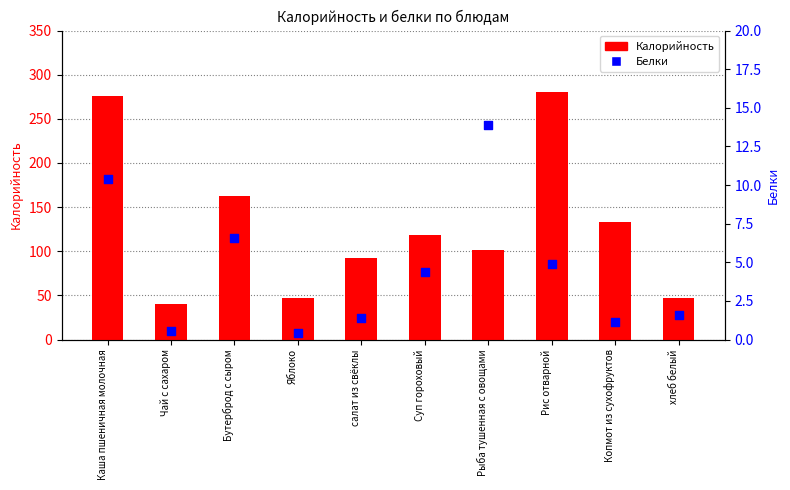

At which category is the sum across all series the highest?

Каша пшеничная молочная